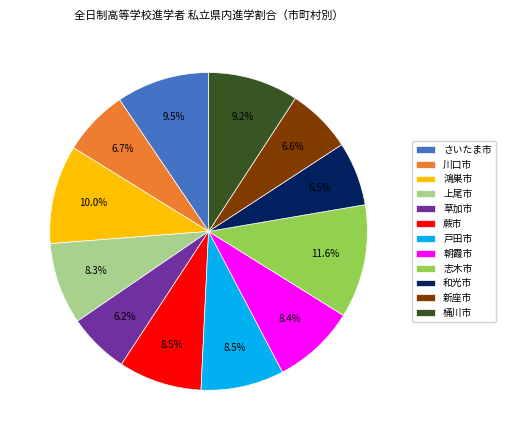

Does any single category account for the majority?

No